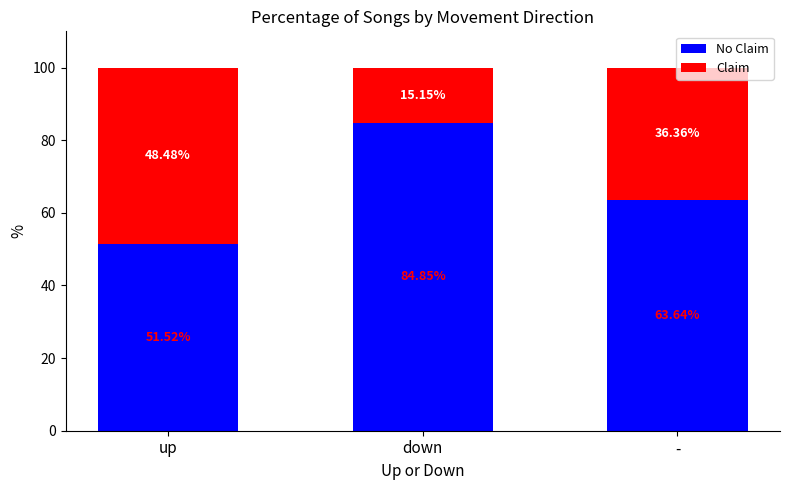

What are all the series names shown in the legend?

No Claim, Claim